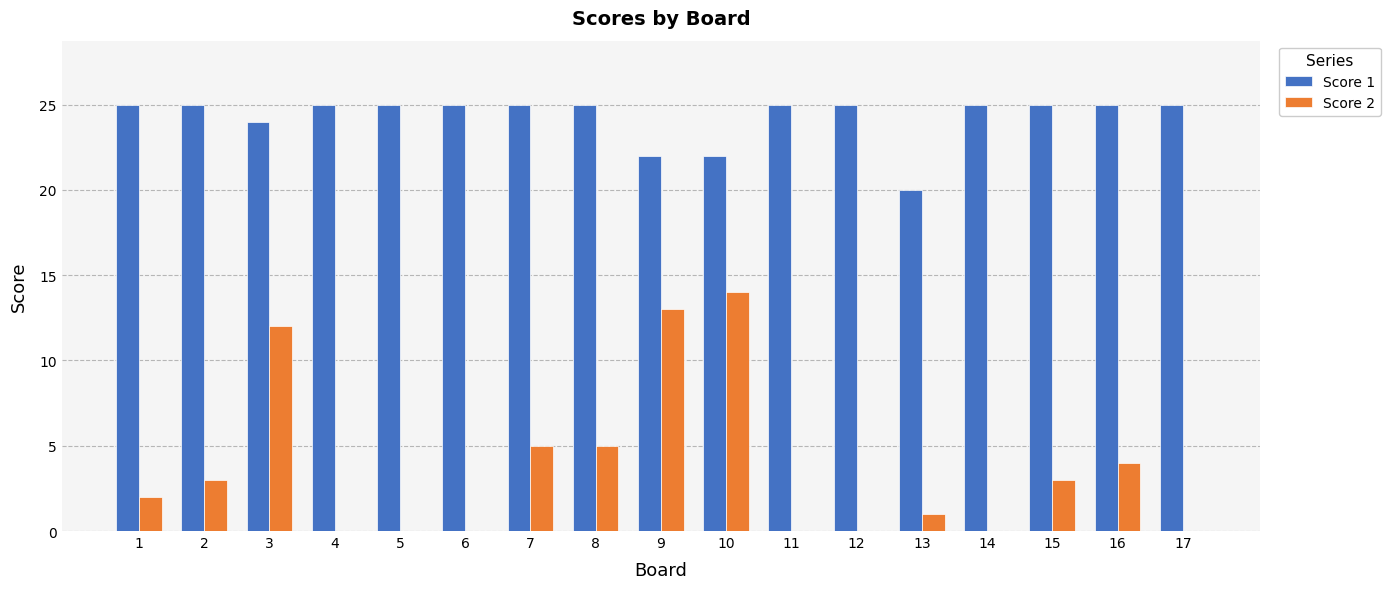

The value of Score 2 at 3 is 20. True or false?

False